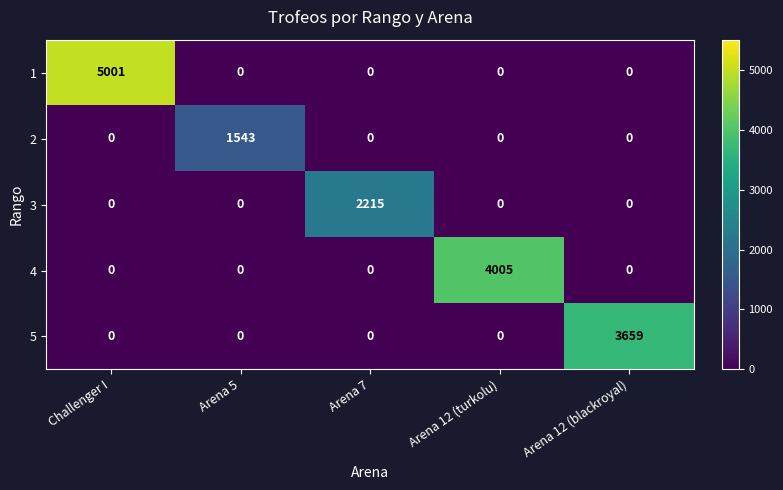

At which label does 4 reach its peak?

Arena 12 (turkolu)